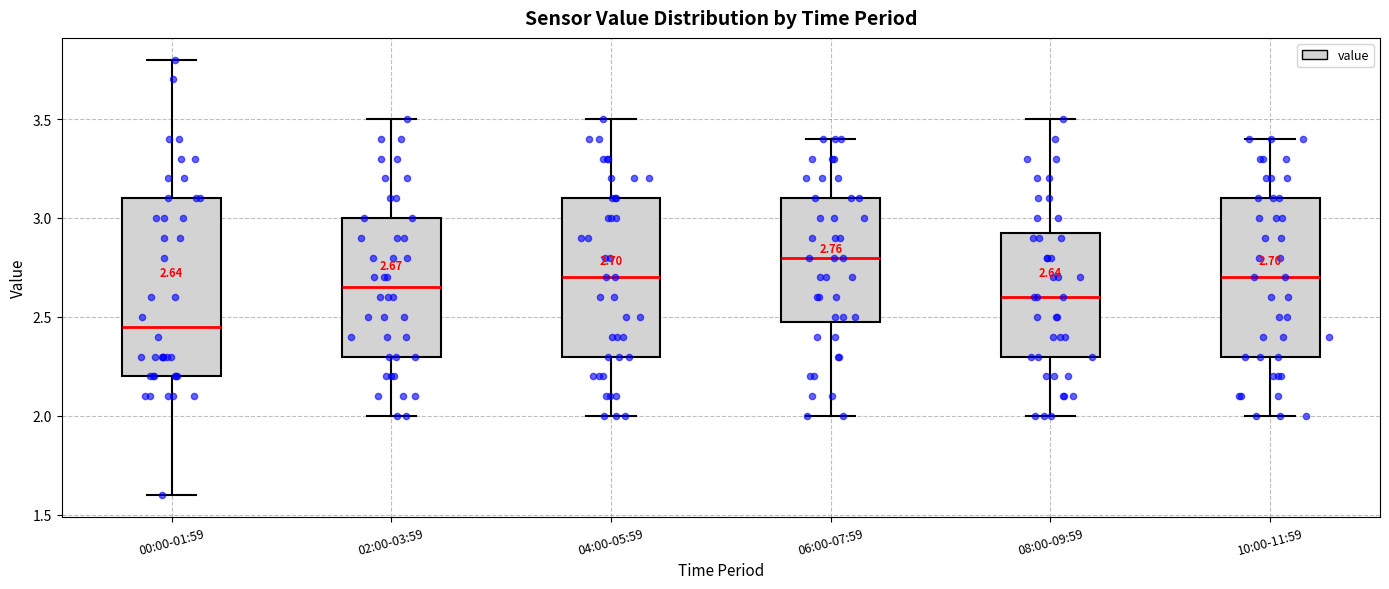

Which box is the tallest, from its lower edge to its upper edge?

00:00-01:59